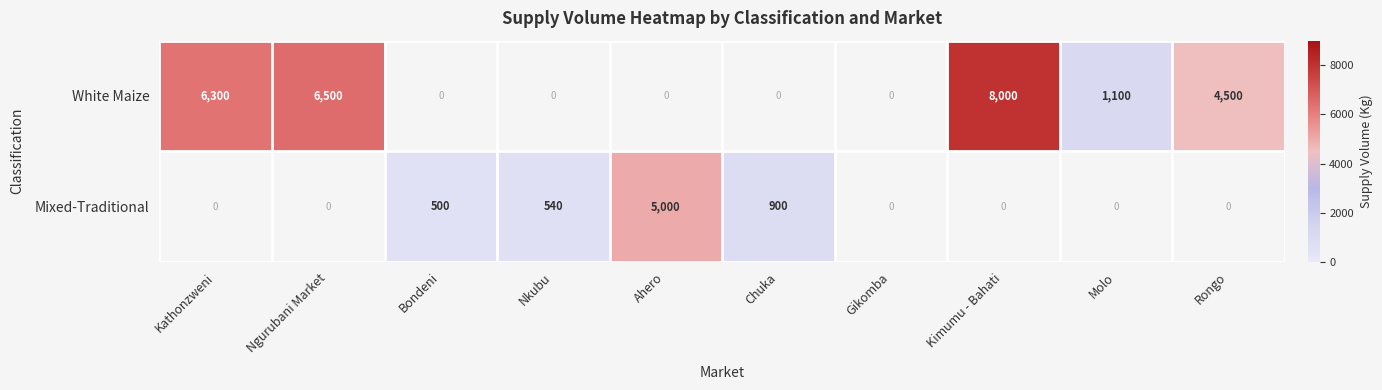

Is it true that White Maize equals 12733 at Kimumu - Bahati?

False